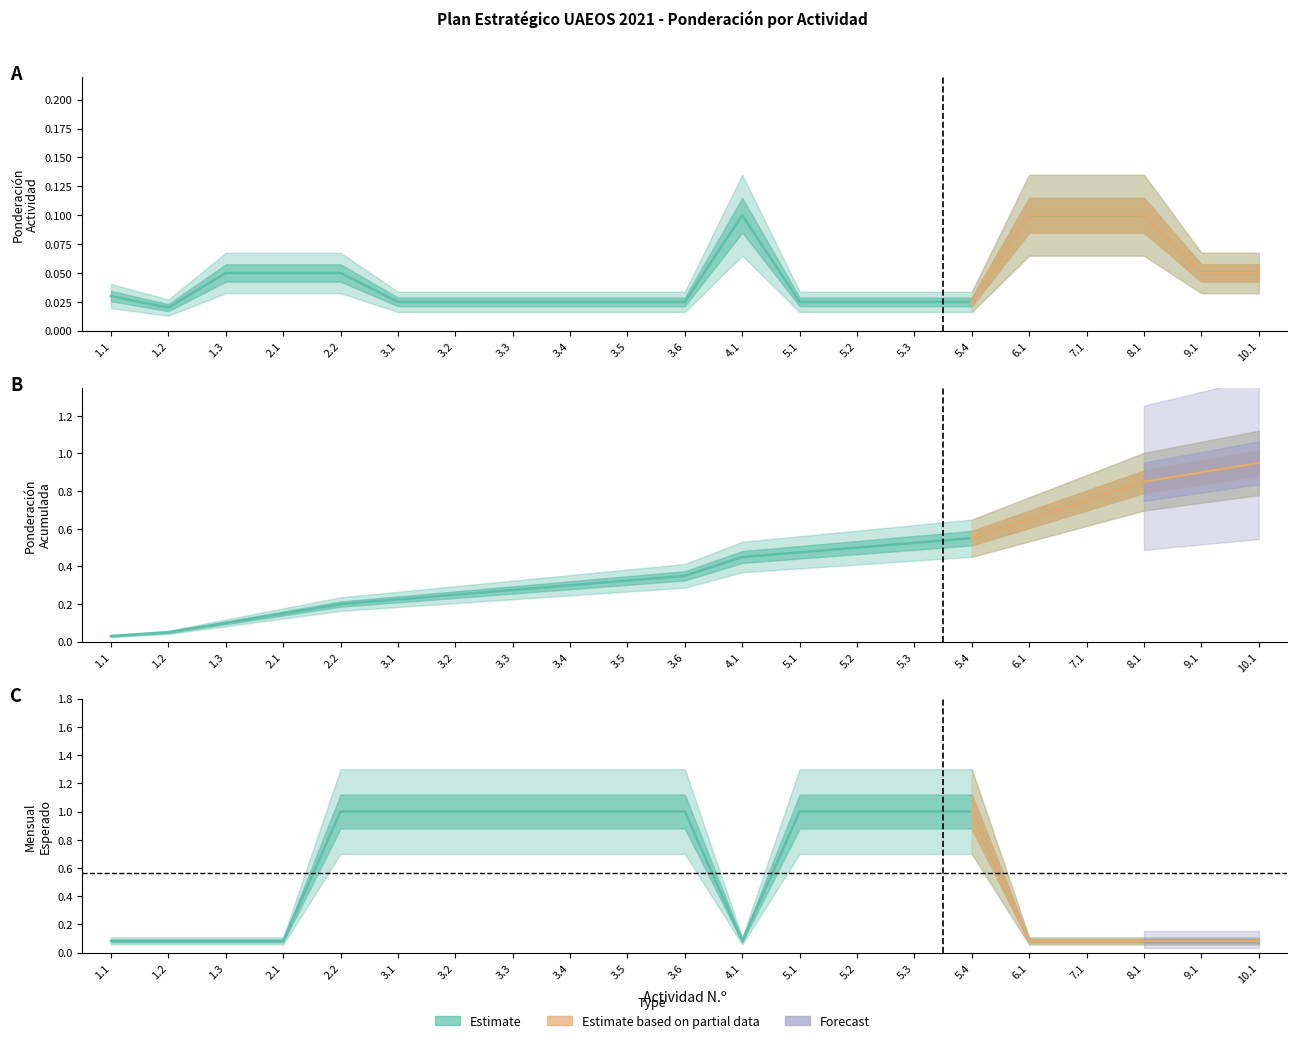

Is it true that Mensual_esperado equals 0.0 at 9.1?

False